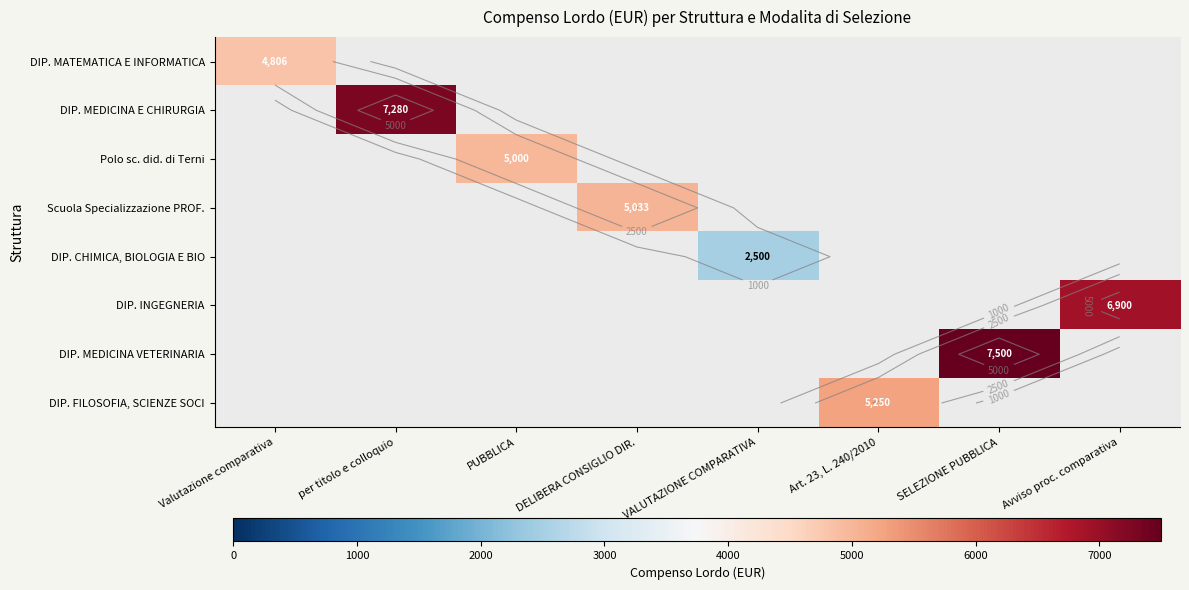

Is the value of Polo sc. did. di Terni at per titolo e colloquio greater than the value of DIP. FILOSOFIA, SCIENZE SOCI at DELIBERA CONSIGLIO DIR.?

No